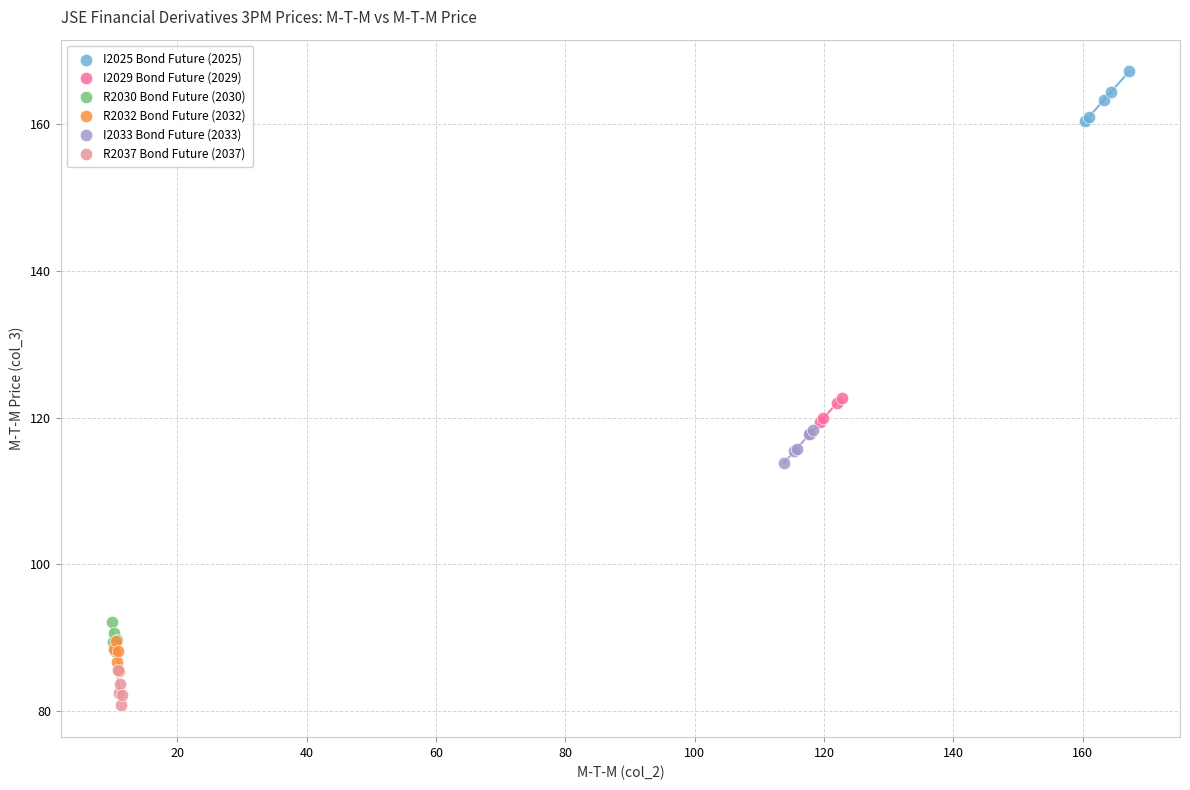

Which series has the largest Y range (max minus min)?

I2025 Bond Future (2025)